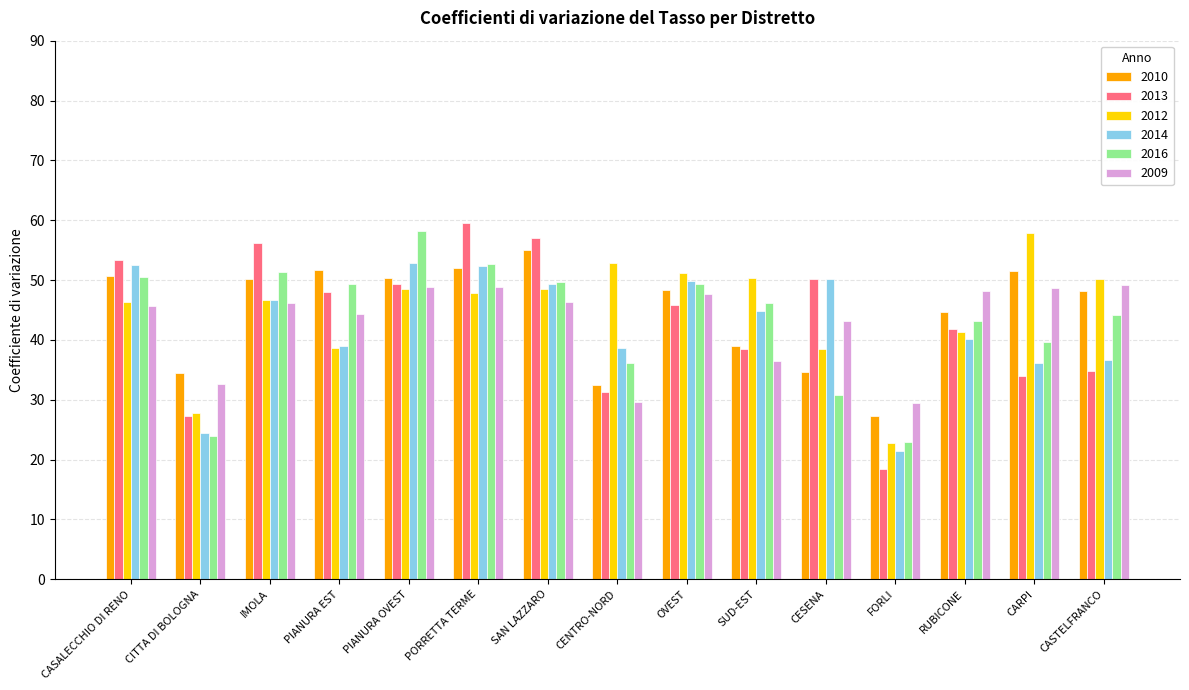

Which category has the lowest value in the 2014 series?

FORLI